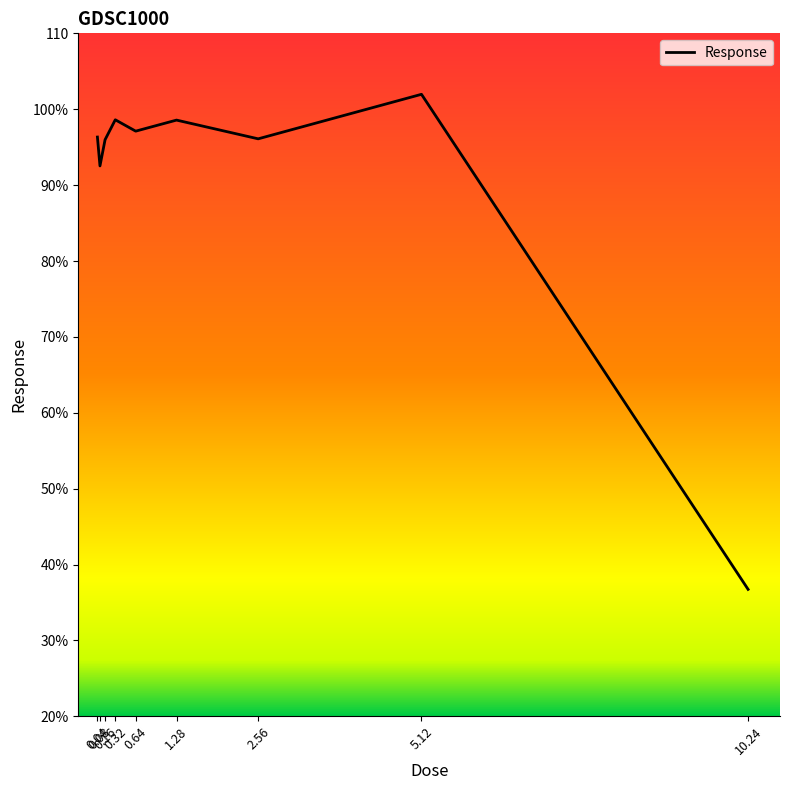

Which label corresponds to the smallest value in the chart?

10.24